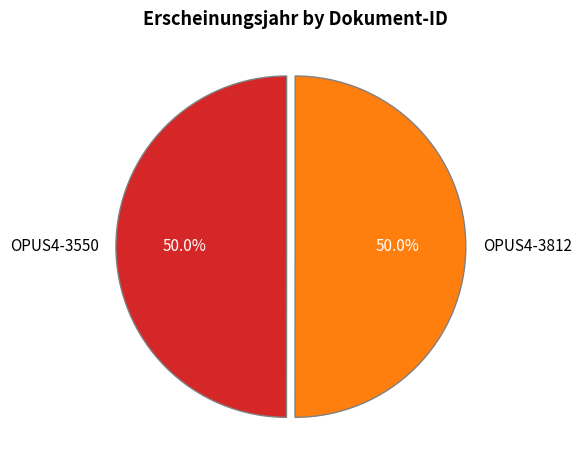

What is the ratio of the value at OPUS4-3812 to the value at OPUS4-3550?

1.0